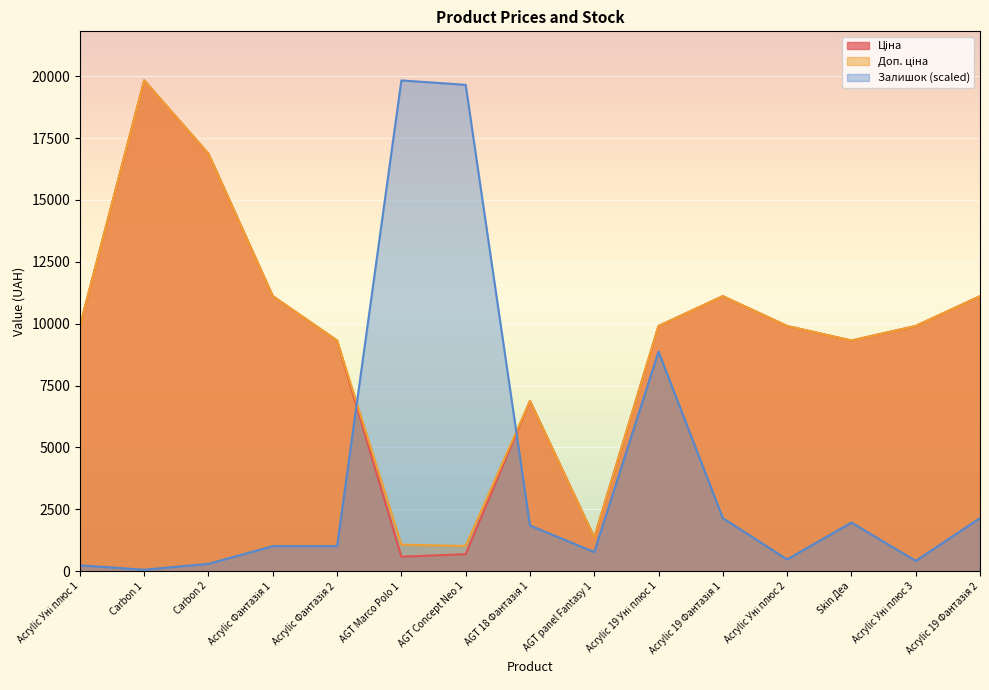

What is the value of the Доп. ціна point at the 3rd from the left?

16863.2